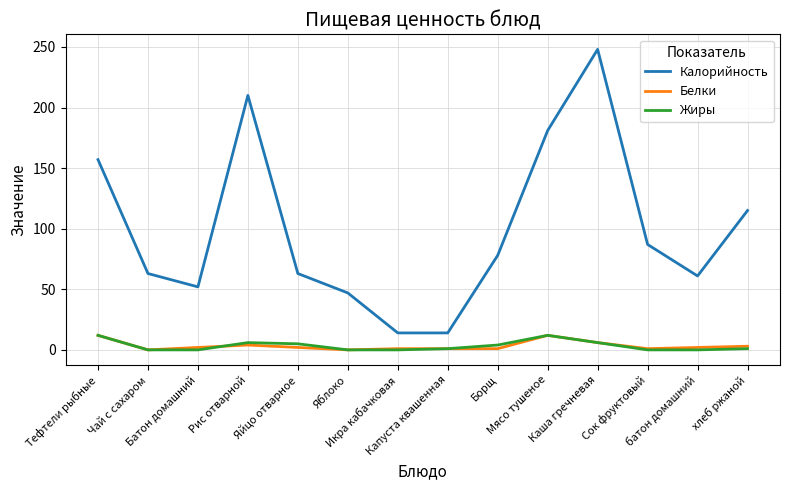

True or false: Калорийность and Жиры cross at least once.

False